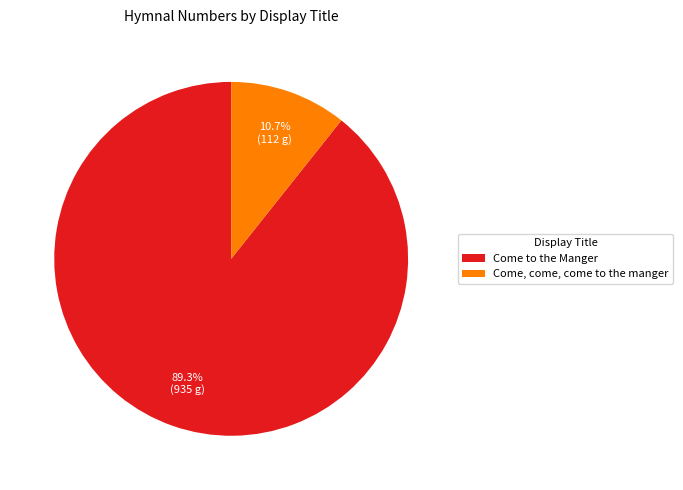

To the nearest percent, what portion does Come to the Manger represent?

89%